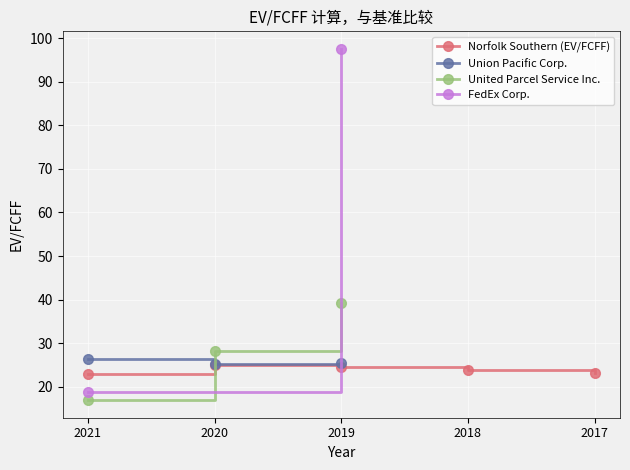

Which series has the largest total across all categories?

Norfolk Southern (EV/FCFF)